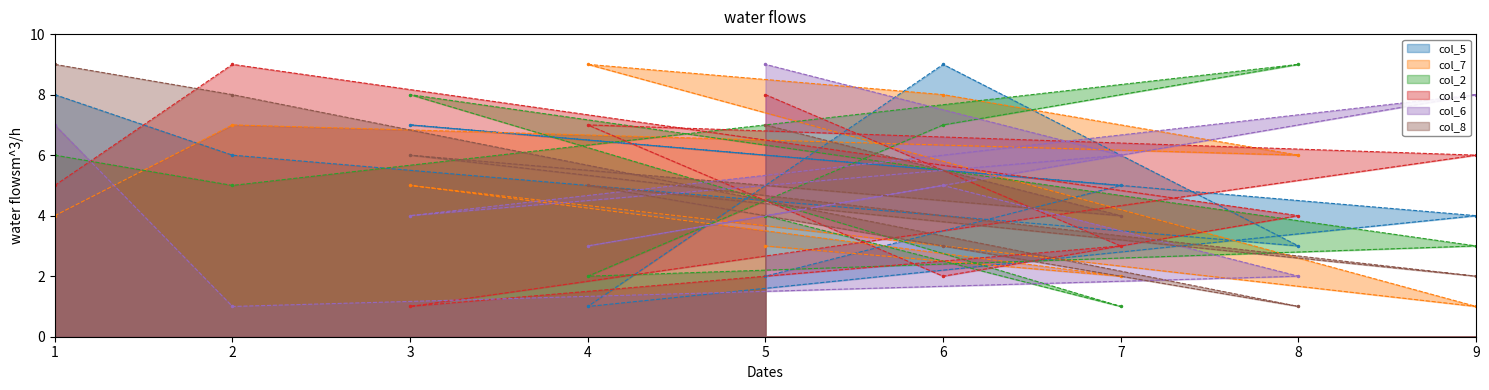

True or false: col_6 has a value of 2 at 3.

False